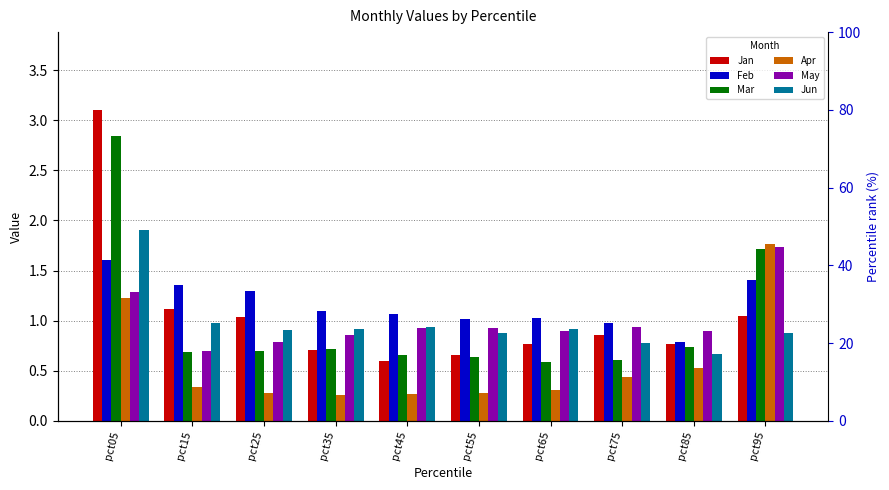

Rank the categories by Jun value from lowest to highest.

pct85, pct75, pct55, pct95, pct25, pct35, pct65, pct45, pct15, pct05